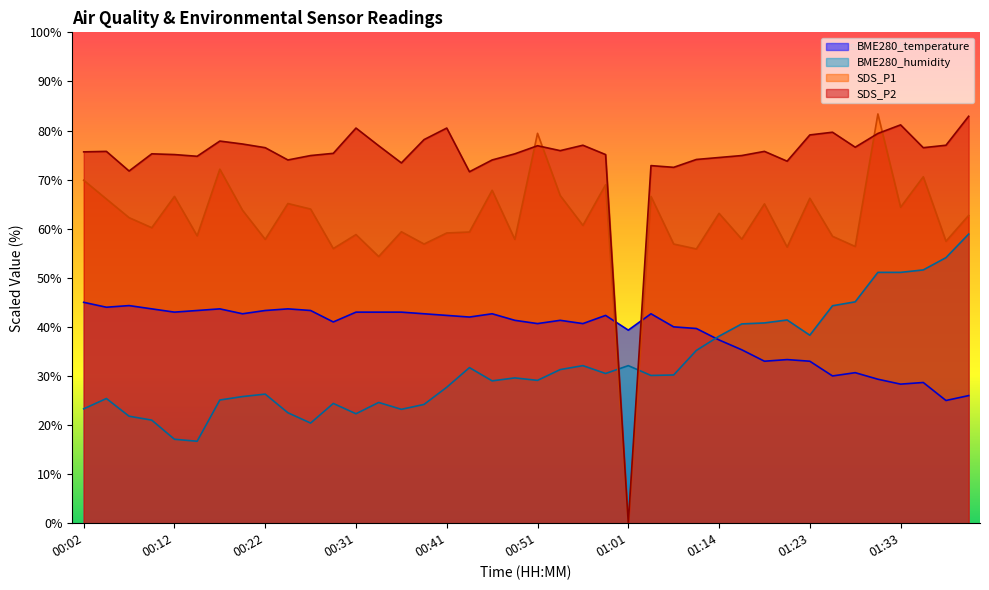

List the series in order of their overall mean, highest first.

SDS_P2, SDS_P1, BME280_temperature, BME280_humidity